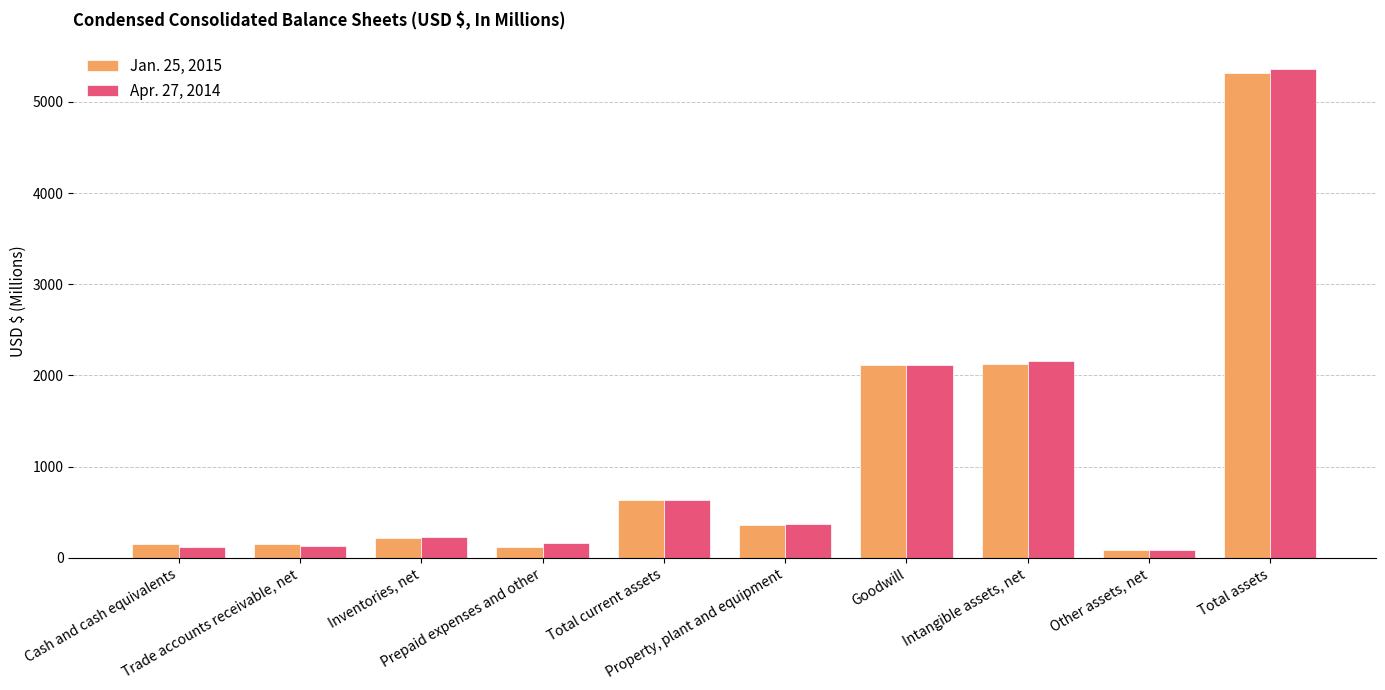

At Cash and cash equivalents, list the series in order from smallest to largest.

Apr. 27, 2014, Jan. 25, 2015